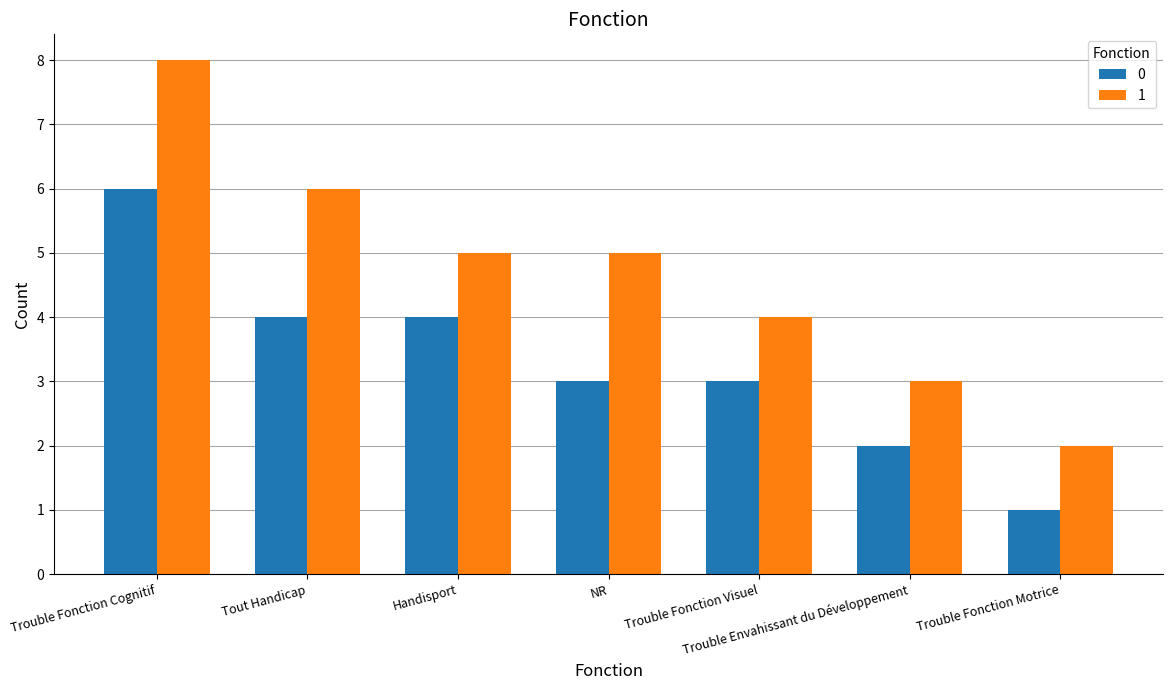

Count the number of data series in this chart.

2